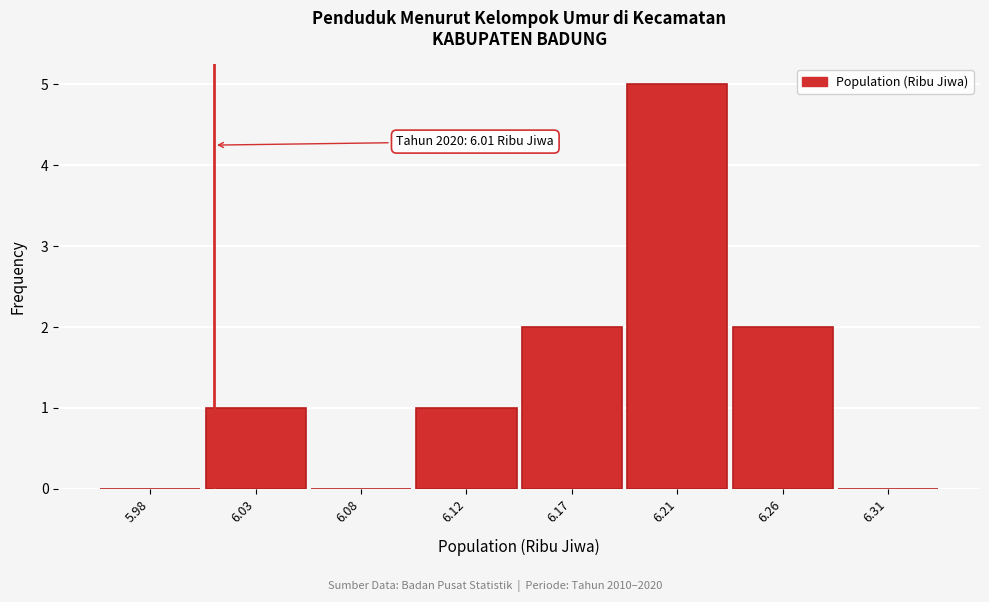

Reading right to left, extract all data points from this chart.

6.31=0	6.26=2	6.21=5	6.17=2	6.12=1	6.08=0	6.03=1	5.98=0